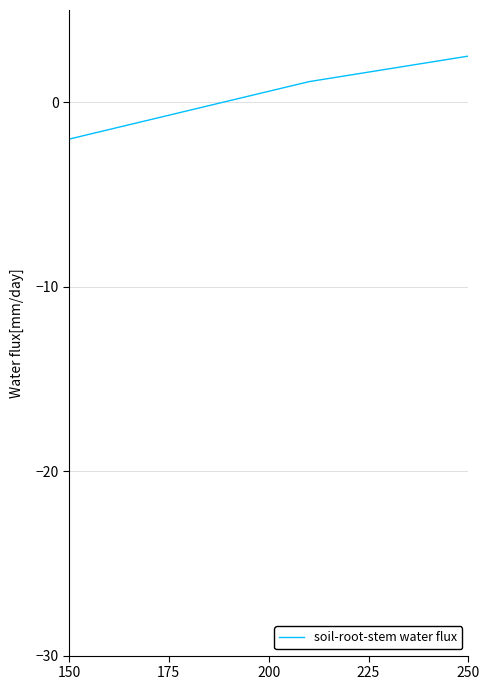

What is the difference between the maximum and minimum values?

4.5